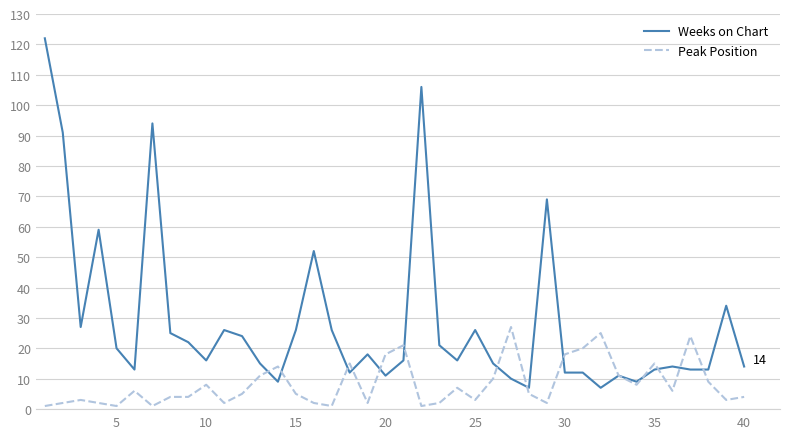

Which series has the largest total across all categories?

Weeks on Chart